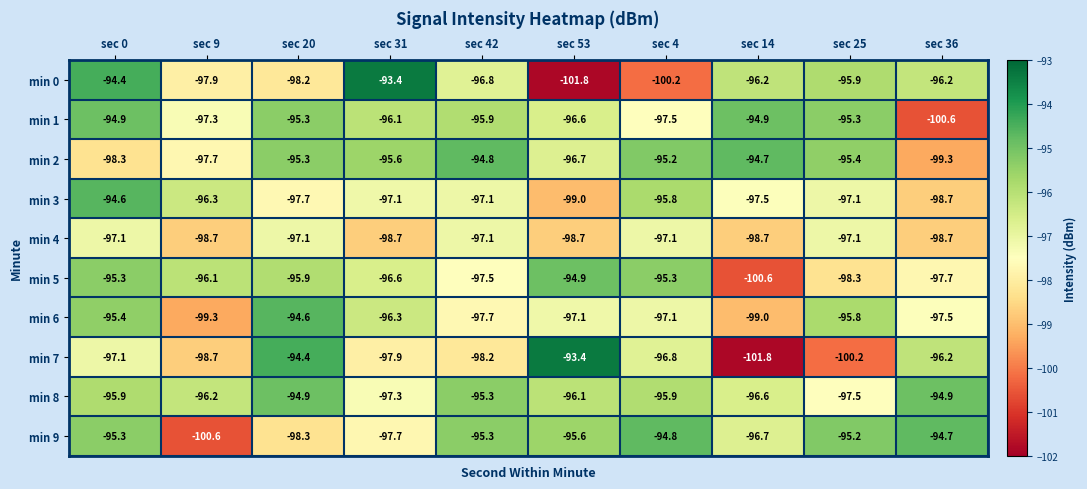

What is the total value across all series at sec 20?

-961.7